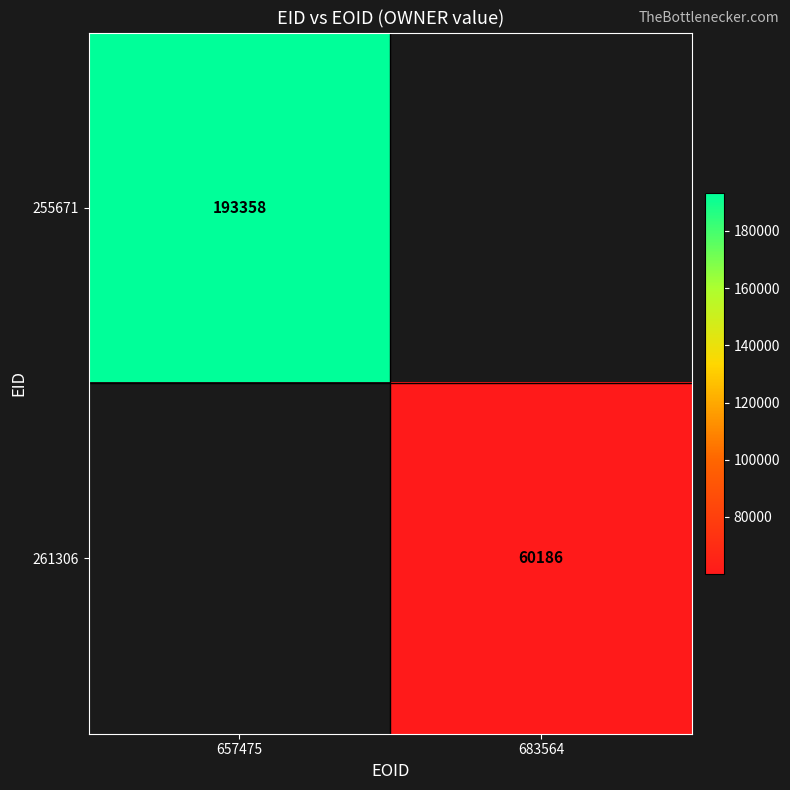

Which label corresponds to the largest value in the chart?

657475